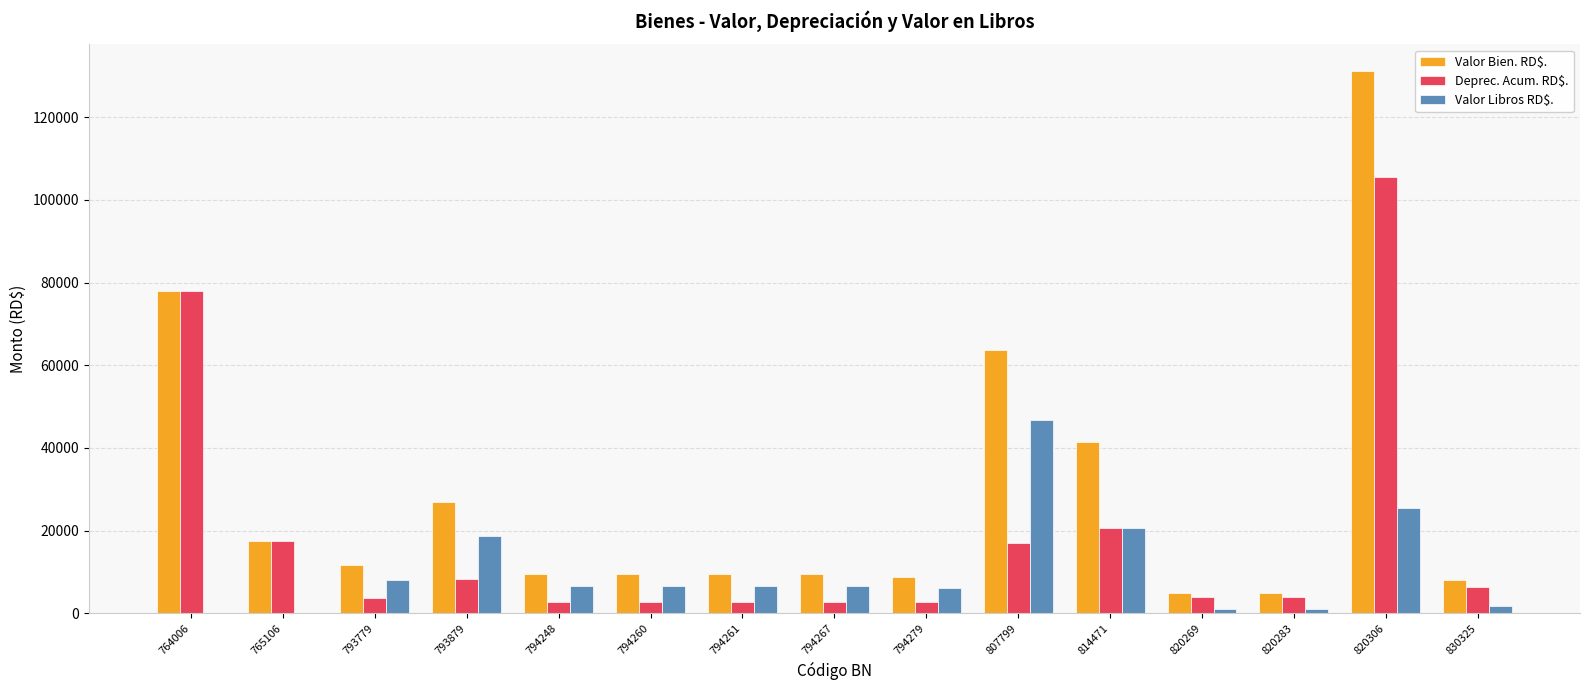

What value does the Deprec. Acum. RD$. series have at 814471?

20693.8